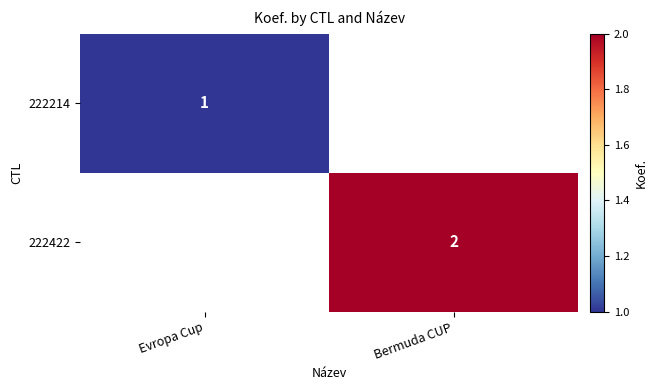

What is the minimum value shown in the chart?

1.0